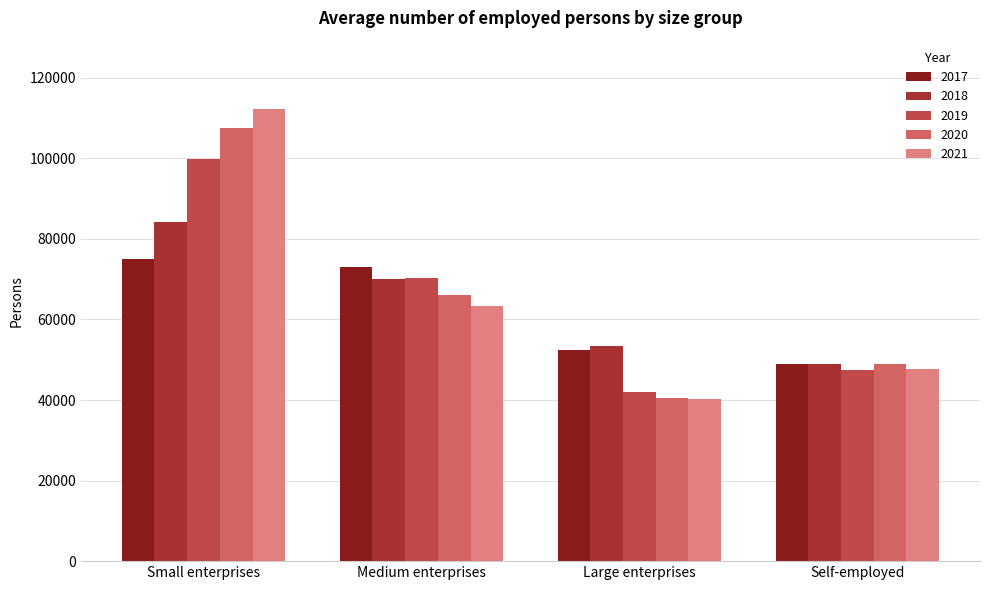

Which series has the widest spread of values?

2021